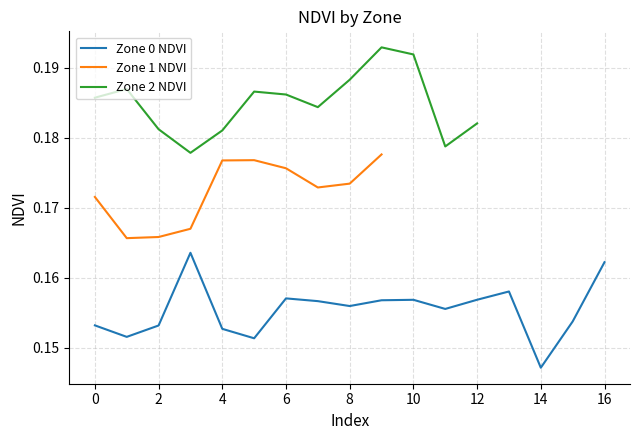

What is the value of the Zone 0 NDVI point at the 17th from the left?

0.2